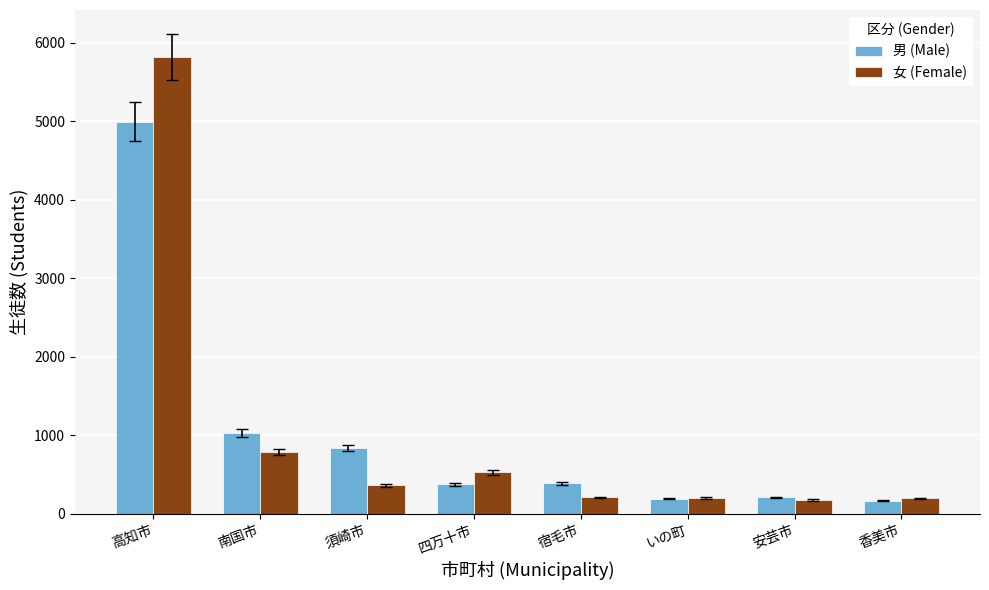

What is the difference between the second highest and second lowest values in the 男 (Male) series?

836